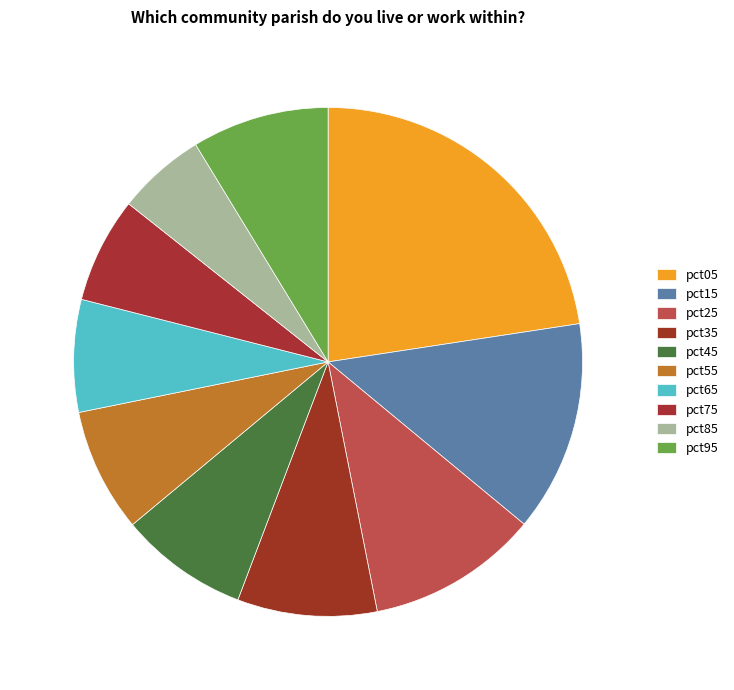

Rank the categories by value from highest to lowest.

pct05, pct15, pct25, pct35, pct95, pct45, pct55, pct65, pct75, pct85